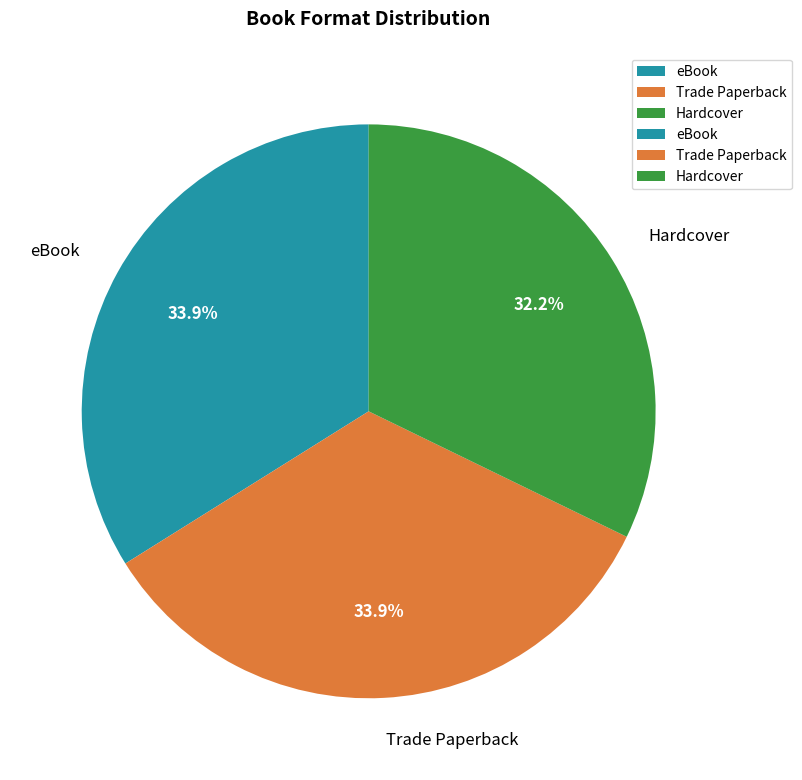

How many segments does this pie chart have?

3